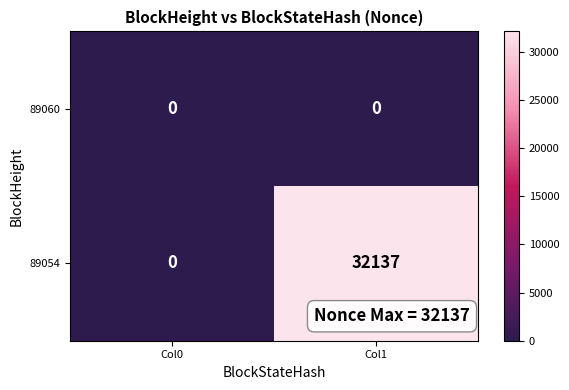

How many values in the 89054 series are below 32137?

1